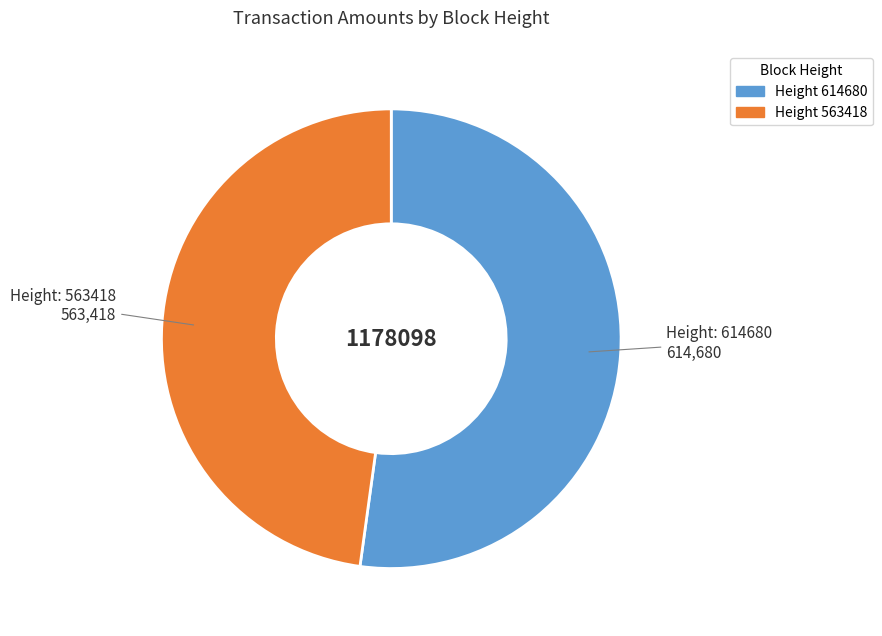

How many slices are in this pie chart?

2